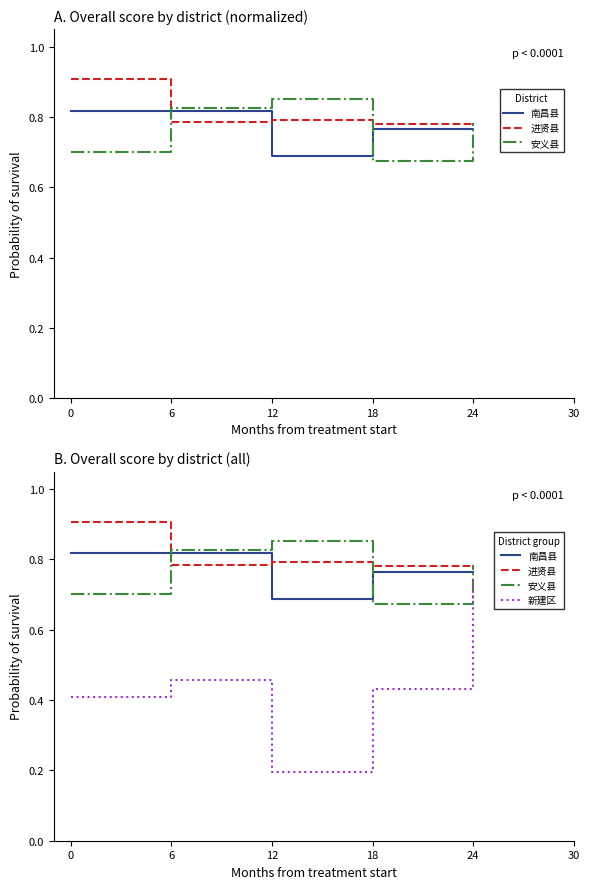

What is the smallest value displayed?

0.2